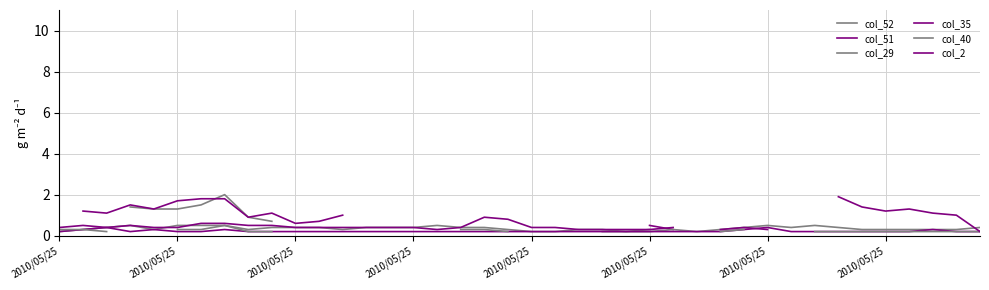

List the series in order of their peak value, highest first.

col_52, col_51, col_2, col_29, col_40, col_35